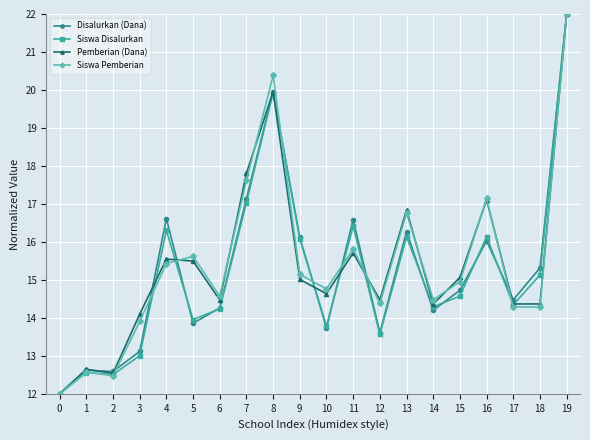

At how many categories does at least one series exceed 15?

11